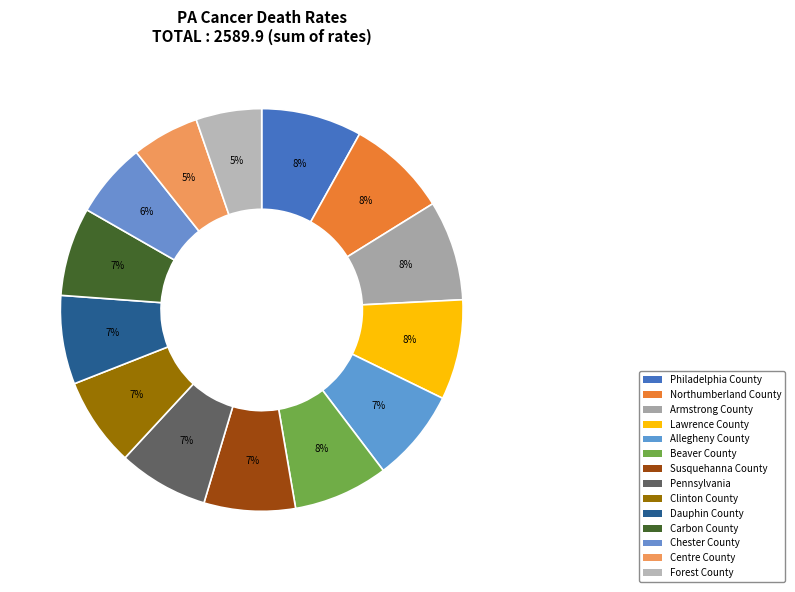

Combined, do Dauphin County and Clinton County account for over 50%?

No